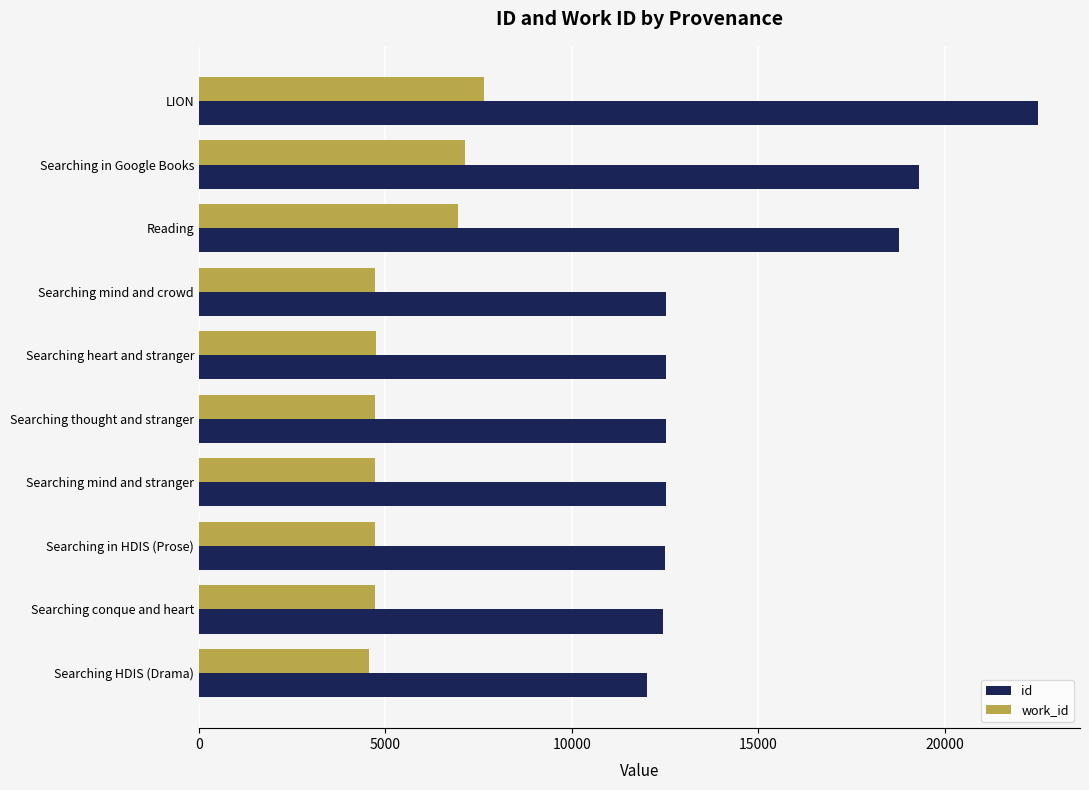

Rank the series by their maximum value, from highest to lowest.

id, work_id